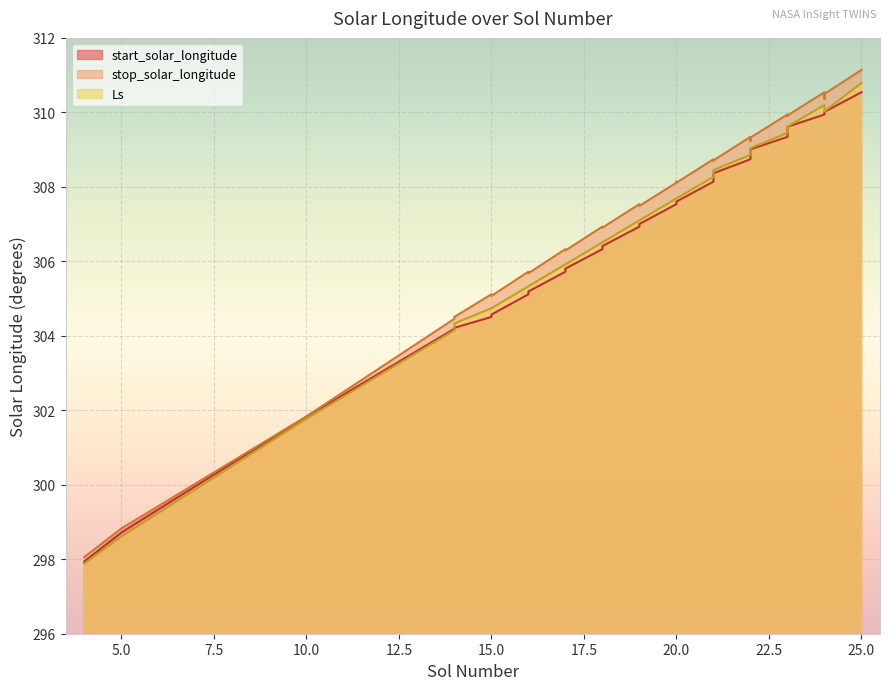

What is the highest value of the Ls series?

310.8